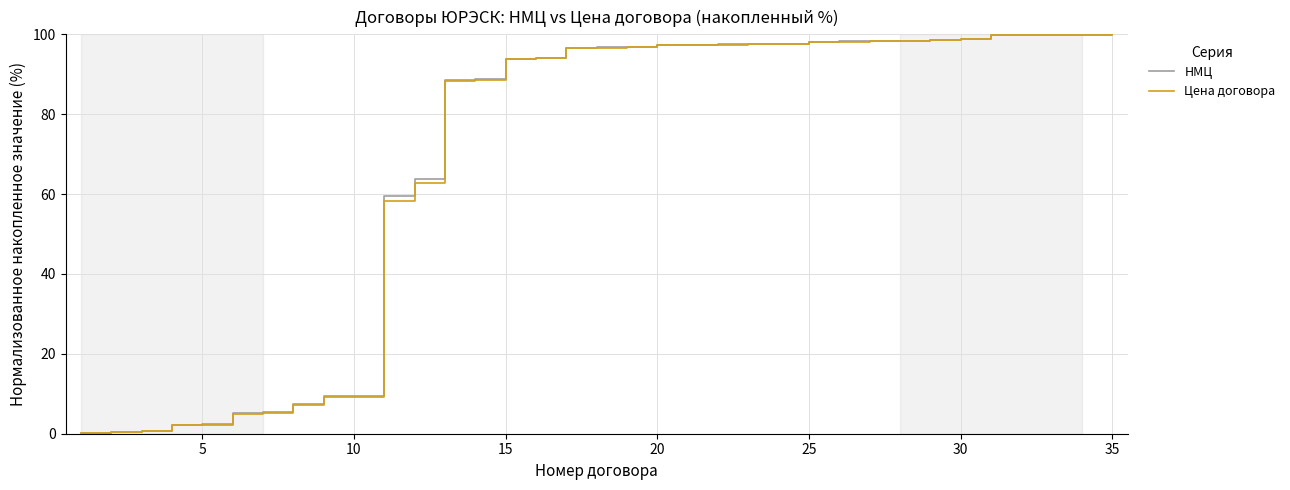

What is the maximum value for НМЦ?

100.0